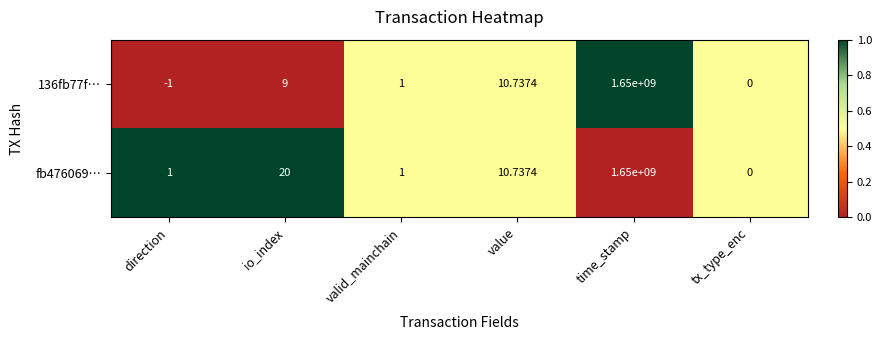

At which label does fb476069… first exceed 10?

io_index